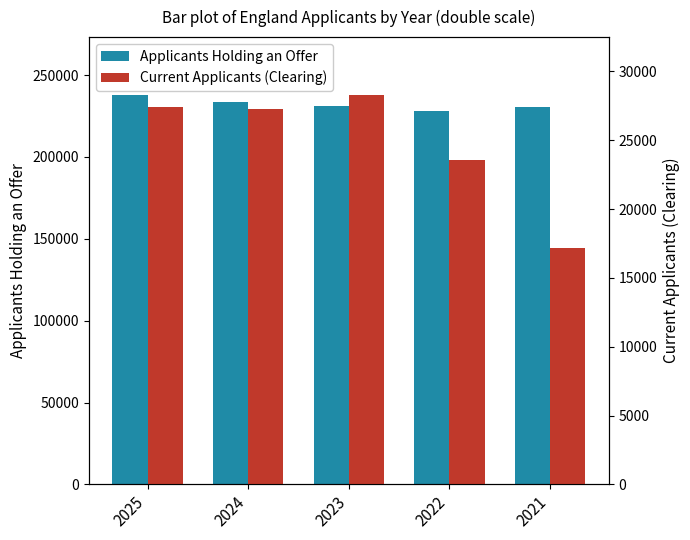

Which category has the lowest value across all series?

2021